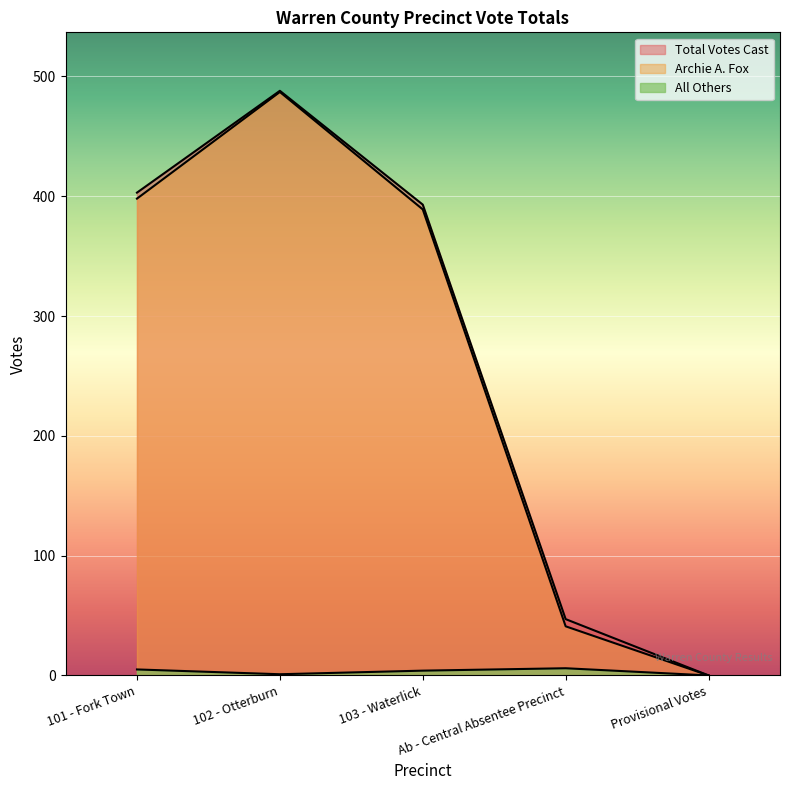

Where is the first local maximum for Archie A. Fox?

102 - Otterburn